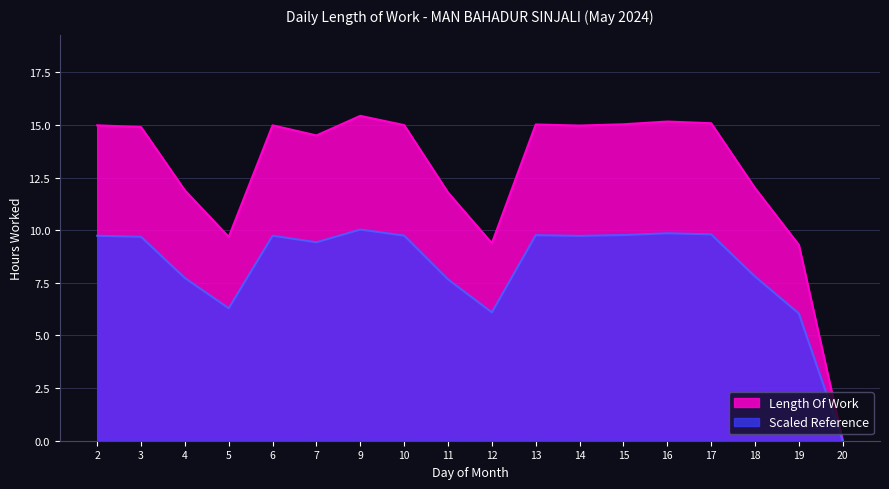

How many lines are shown in the chart?

2